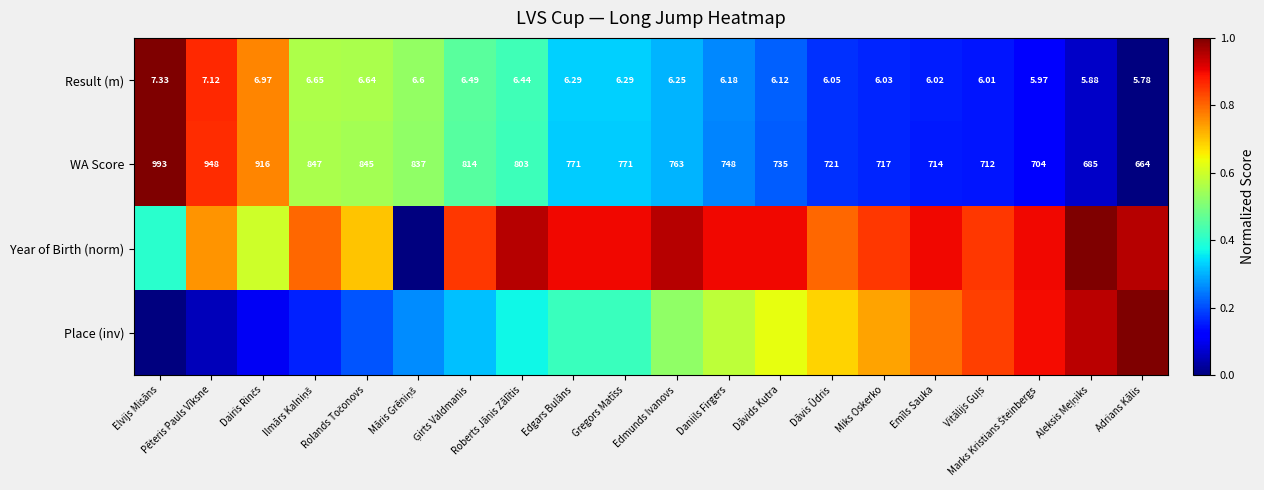

Which series has the widest spread of values?

Result (m)